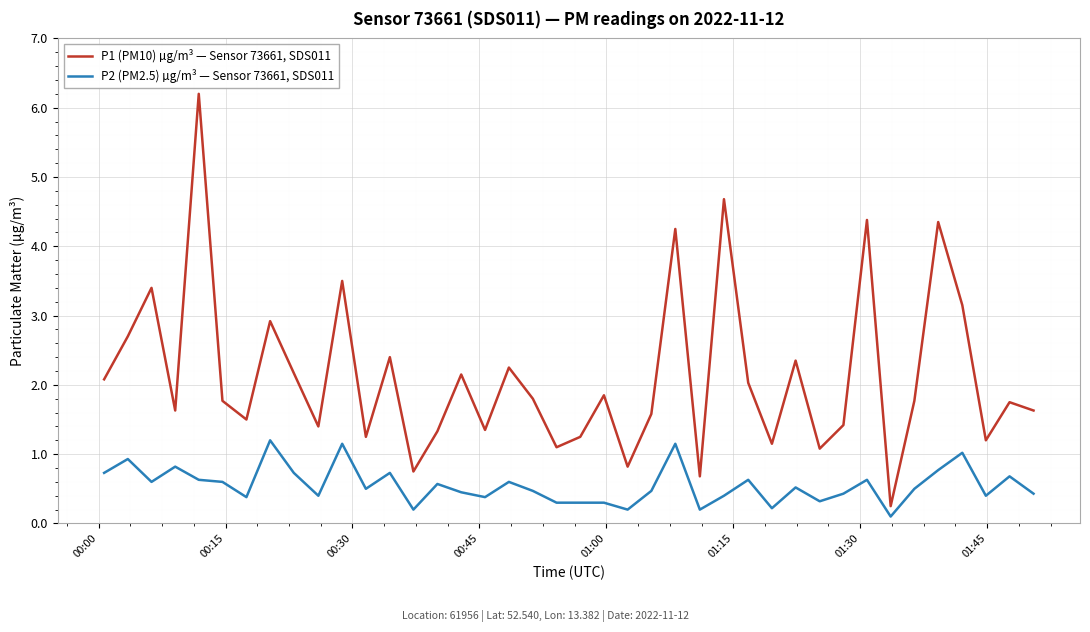

True or false: P2 (PM2.5) µg/m³ — Sensor 73661, SDS011 and P1 (PM10) µg/m³ — Sensor 73661, SDS011 cross at least once.

False